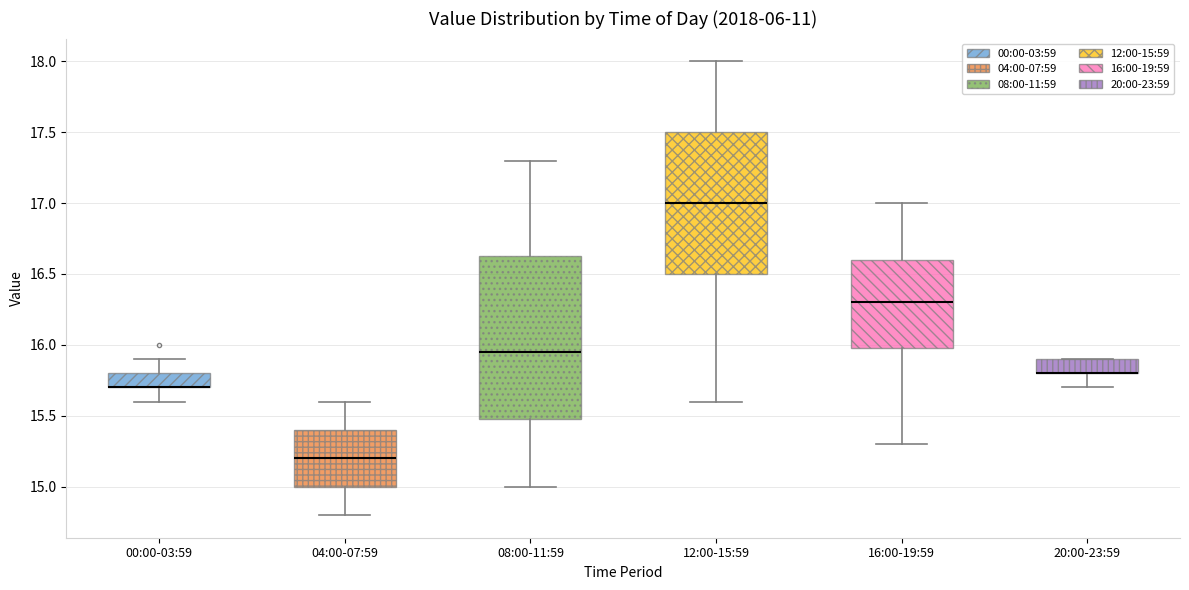

Reading left to right, read every box against the y-axis: the position of its median line, the range the box covers, and the ends of its whiskers. The values are not printed on the chart, so give them approximately, as read against the axis.

00:00-03:59: median 15.70 (drawn on the box's lower edge), box 15.70 to 15.80, whiskers 15.60 to 15.90
04:00-07:59: median 15.20, box 15.00 to 15.40, whiskers 14.80 to 15.60
08:00-11:59: median 15.95, box 15.50 to 16.65, whiskers 15.00 to 17.30
12:00-15:59: median 17.00, box 16.50 to 17.50, whiskers 15.60 to 18.00
16:00-19:59: median 16.30, box 16.00 to 16.60, whiskers 15.30 to 17.00
20:00-23:59: median 15.80 (drawn on the box's lower edge), box 15.80 to 15.90, whiskers 15.70 to 15.90